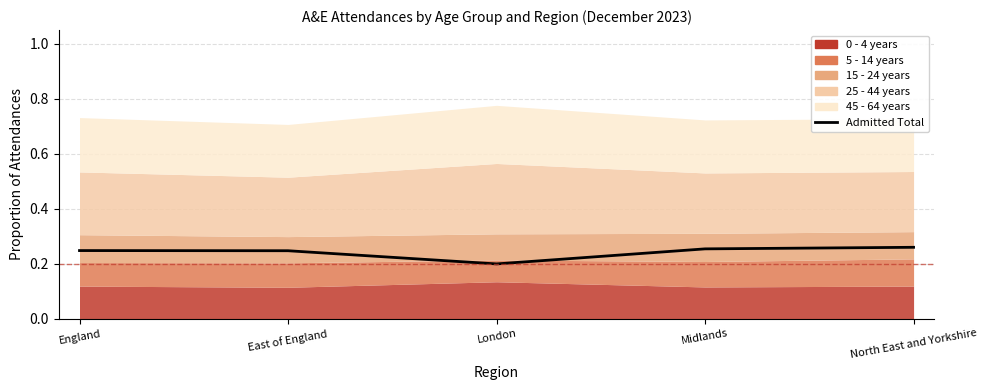

Count the values in the range 0 to 1.

5